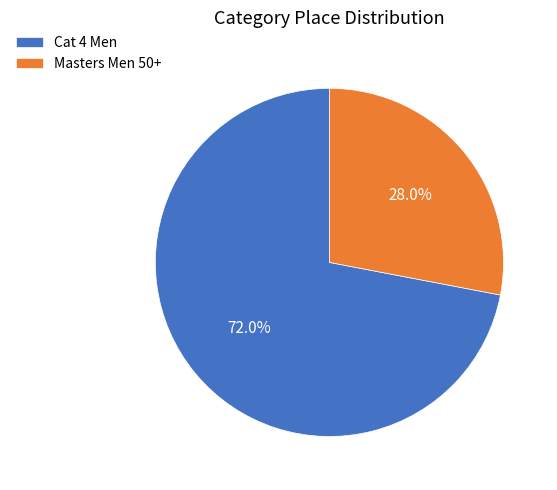

How many slices are in this pie chart?

2